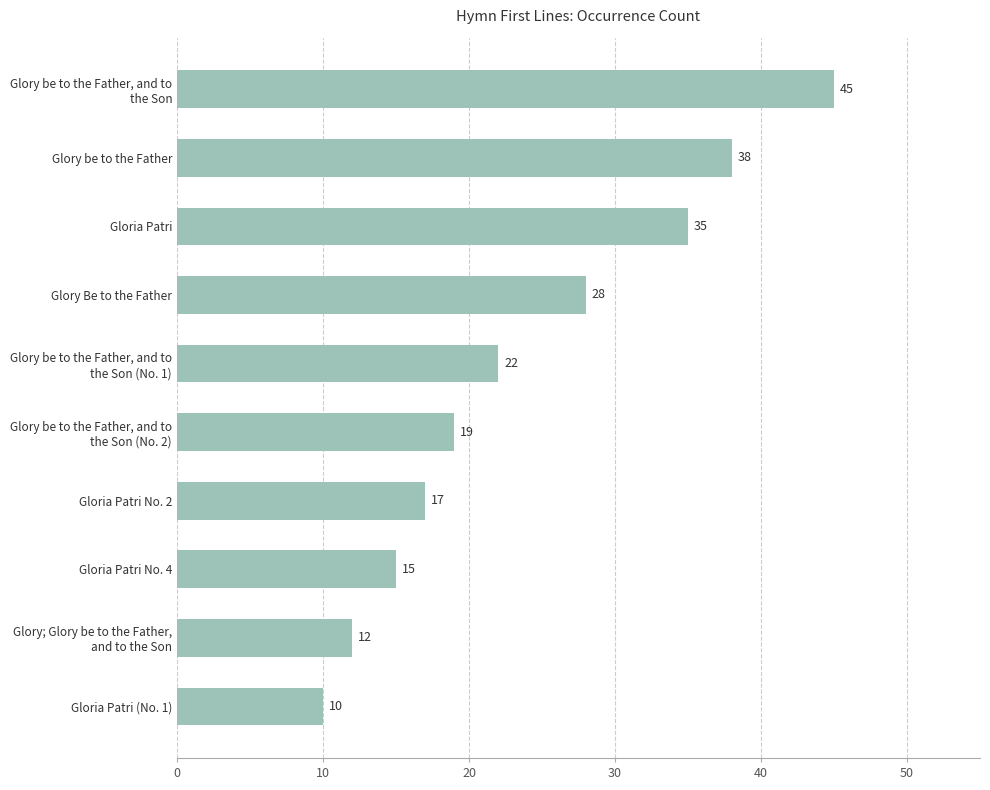

What is the difference between the maximum and minimum values?

35